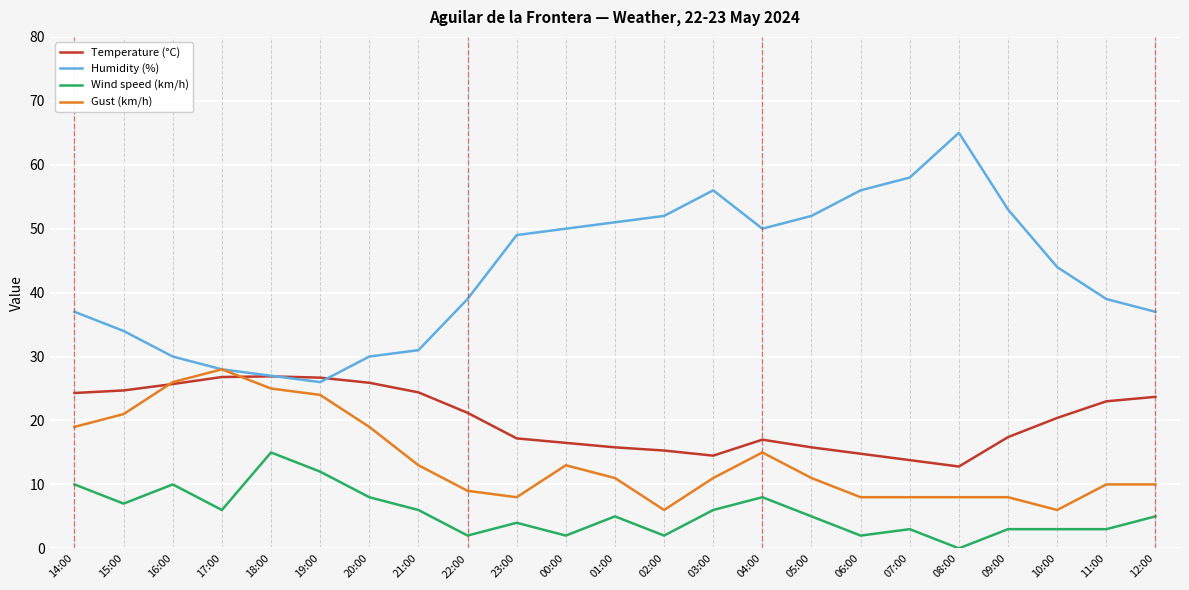

What position from the right is 18:00?

19